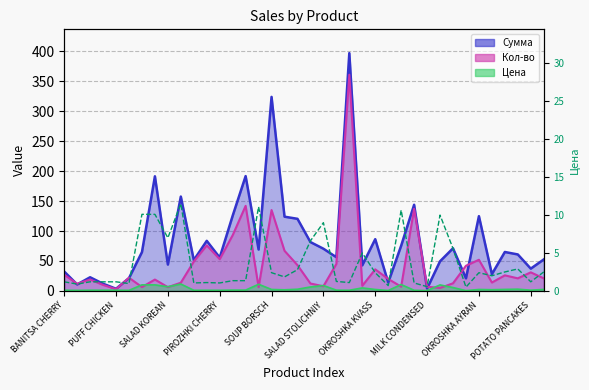

How many data points does each series have?

38